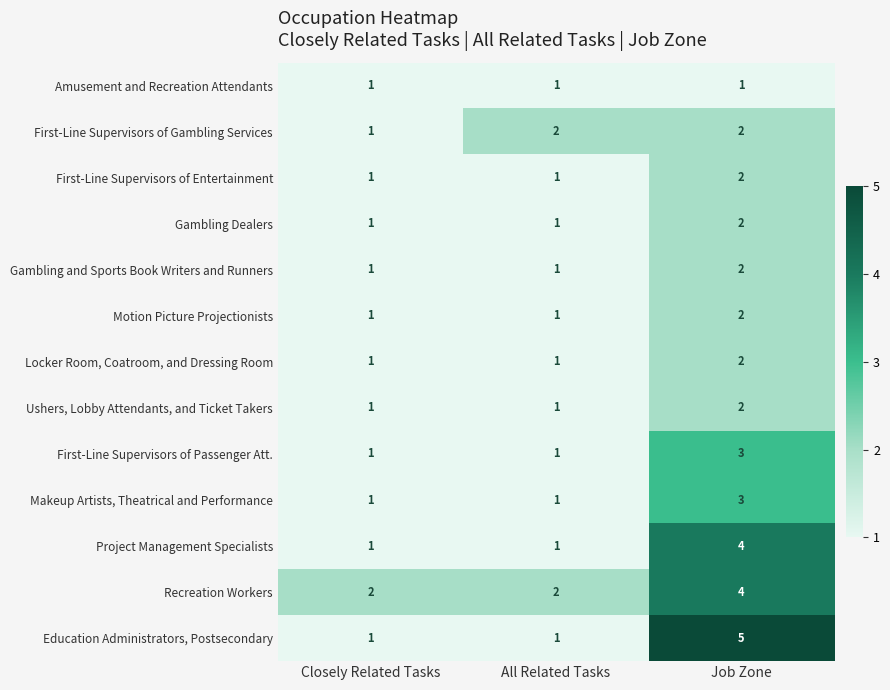

Count the Ushers, Lobby Attendants, and Ticket Takers values in the range 1 to 2.

3